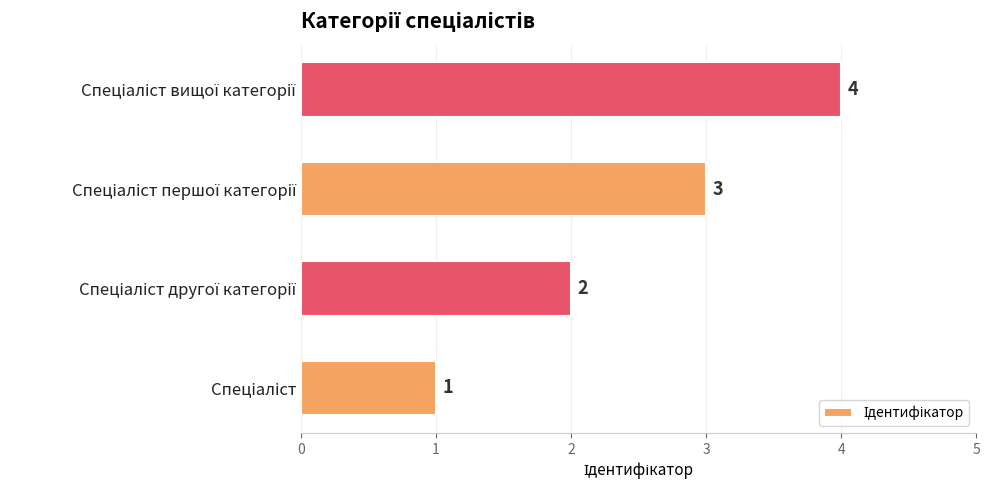

What is the difference between the maximum and minimum values?

3